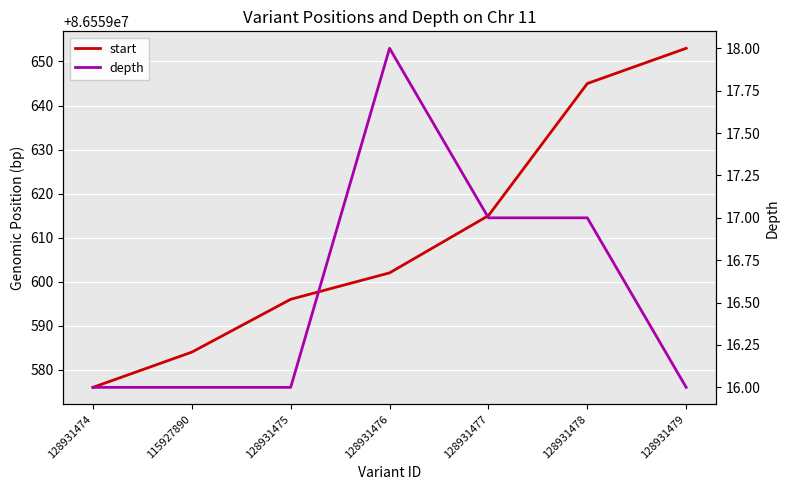

True or false: depth and start intersect in this chart.

False